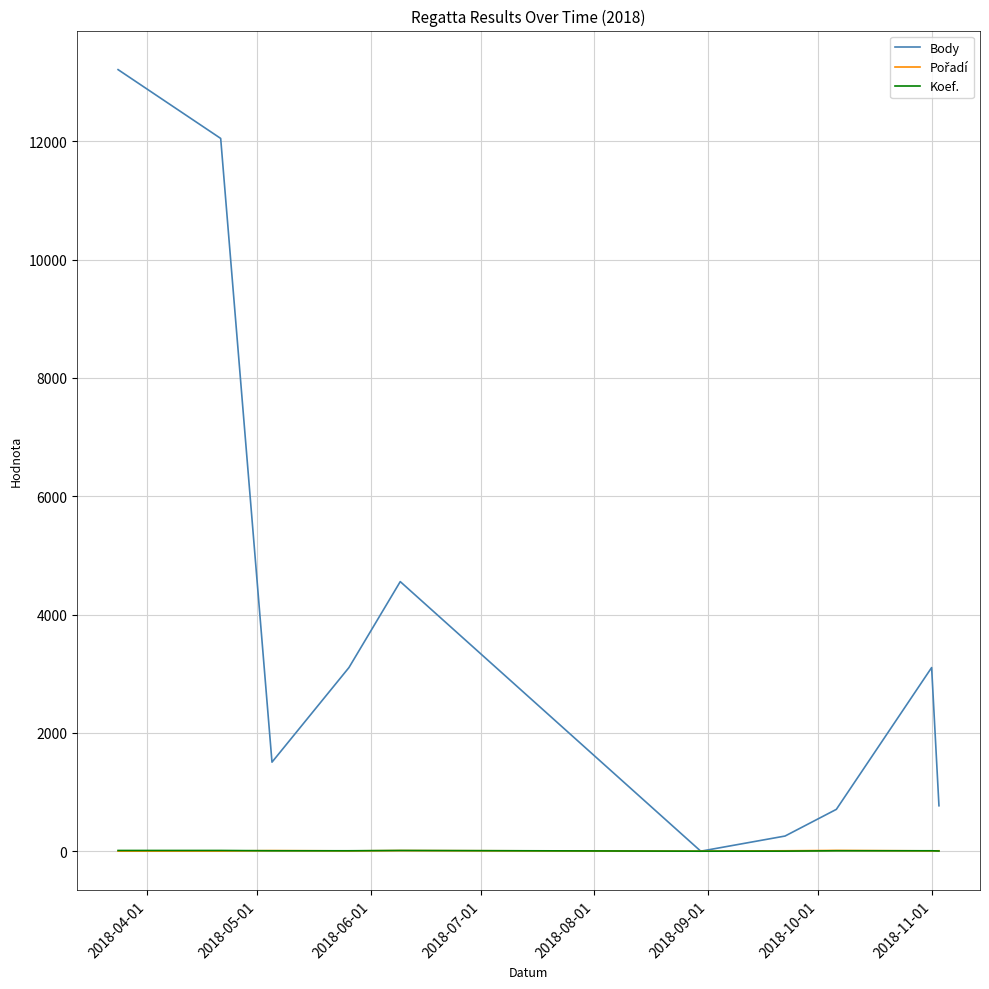

Which series has the largest total across all categories?

Body